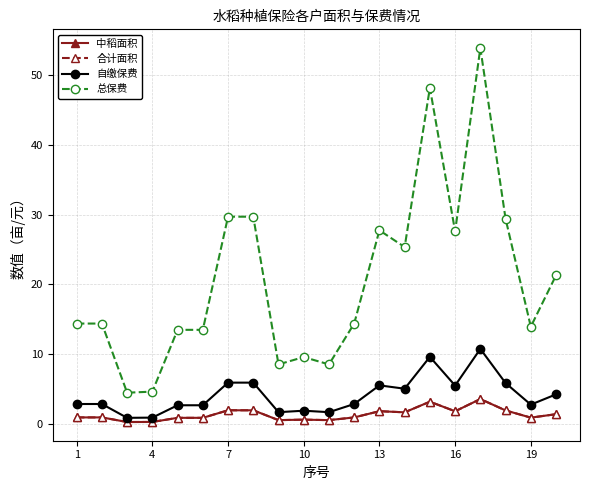

Does the chart display data point markers on the line(s)?

Yes